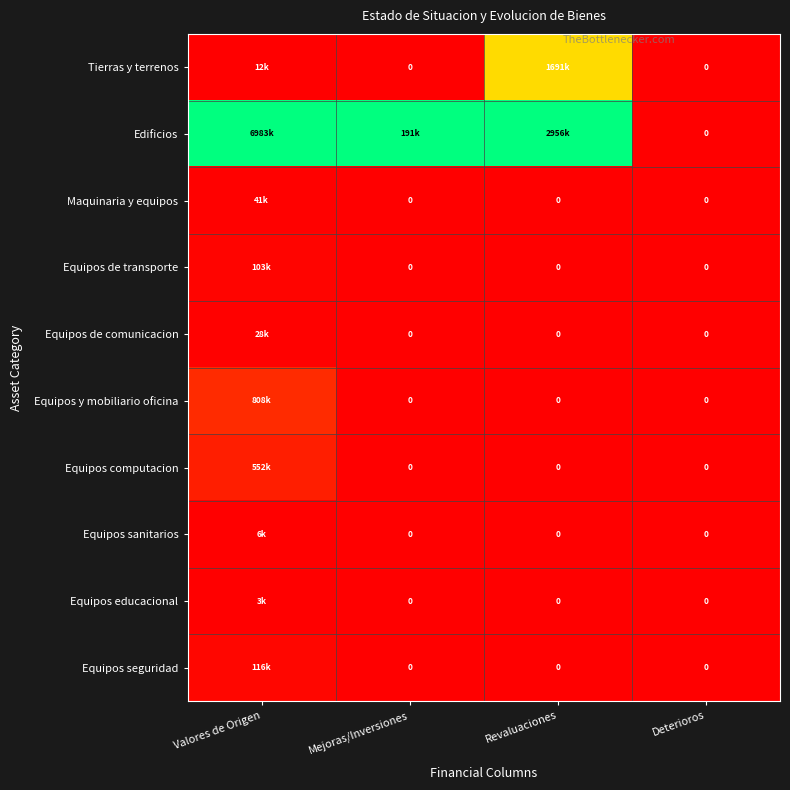

At which label is Edificios closest to 0?

Deterioros